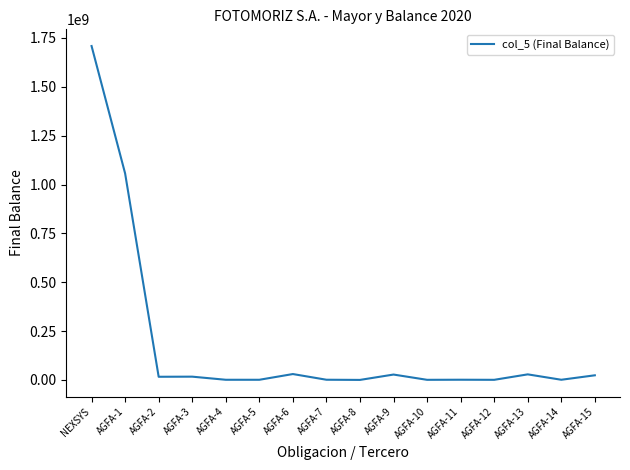

Which has a higher value, NEXSYS or AGFA-12?

NEXSYS